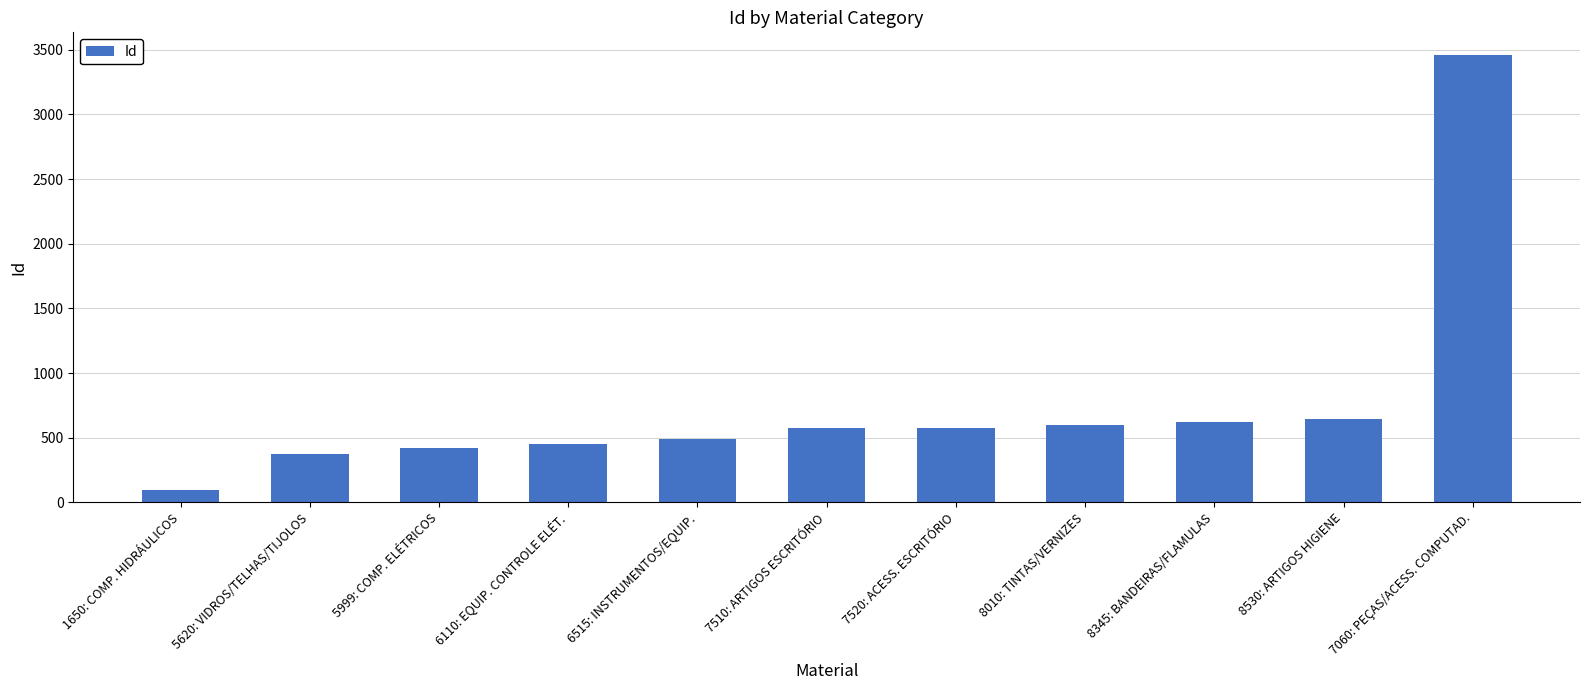

What is the sum of the values at 7060: PEÇAS/ACESS. COMPUTAD. and 8010: TINTAS/VERNIZES?

4063